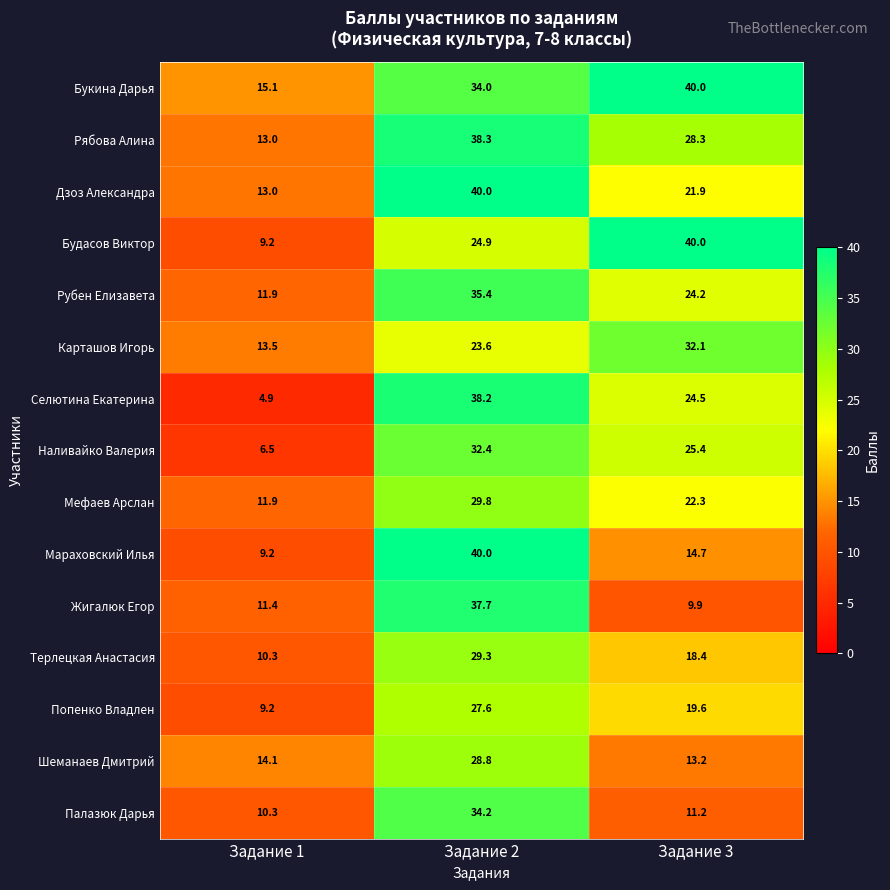

What is the greatest value displayed?

40.0